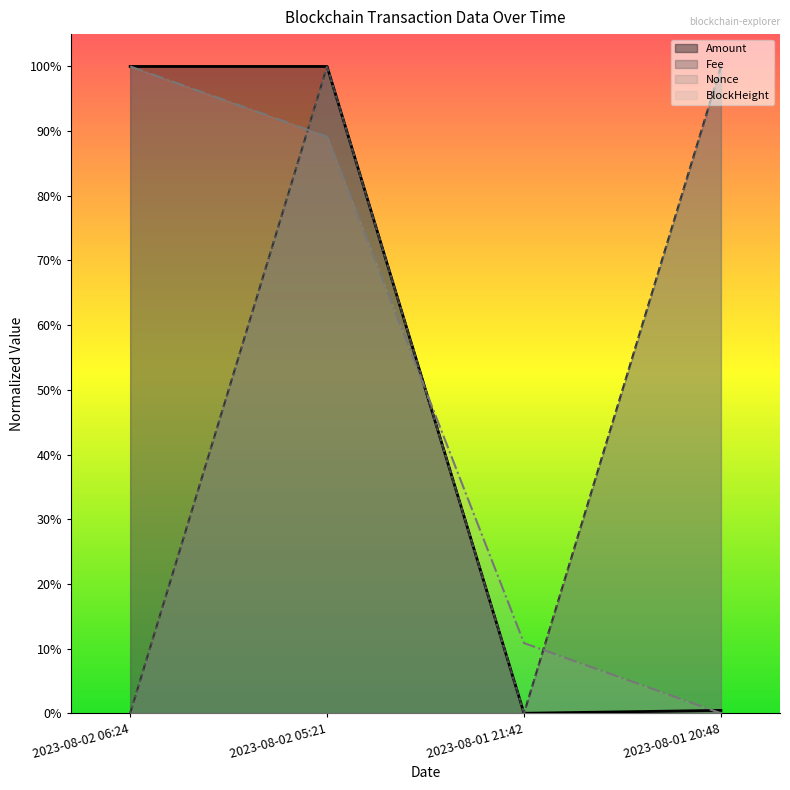

Which category has the lowest value in the BlockHeight series?

2023-08-01 20:48